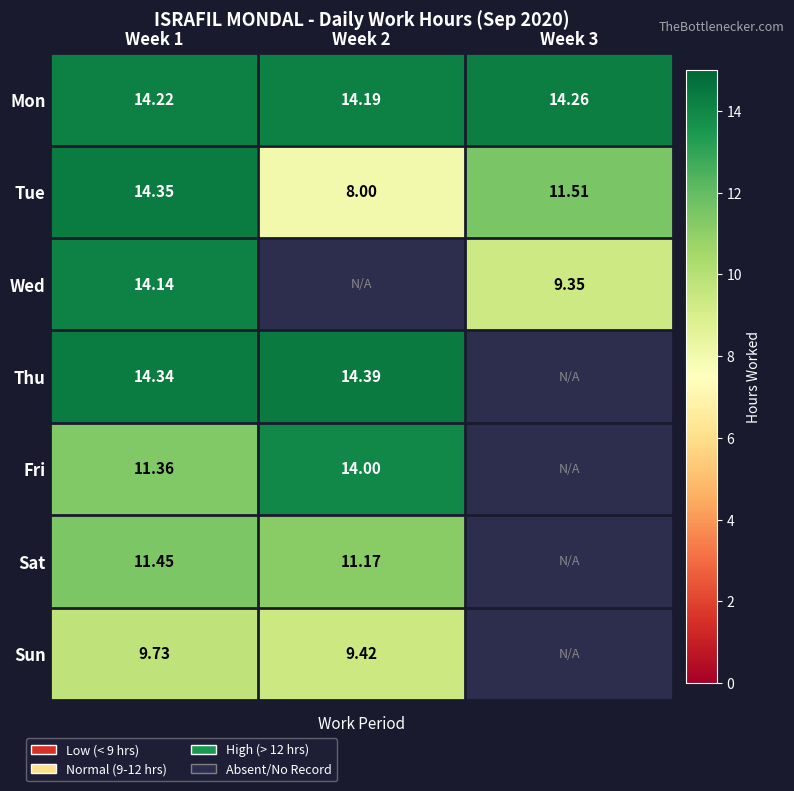

Is the value of Tue at Week 3 greater than the value of Fri at Week 1?

Yes